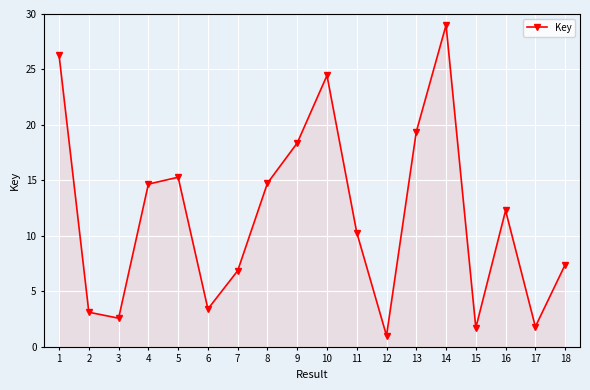

Which label corresponds to the largest value in the chart?

14